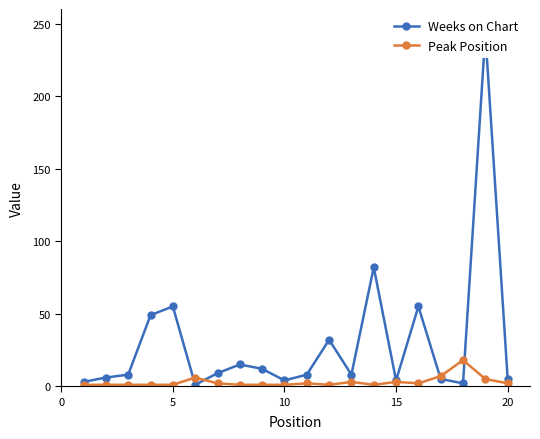

What is the maximum value for Peak Position?

18